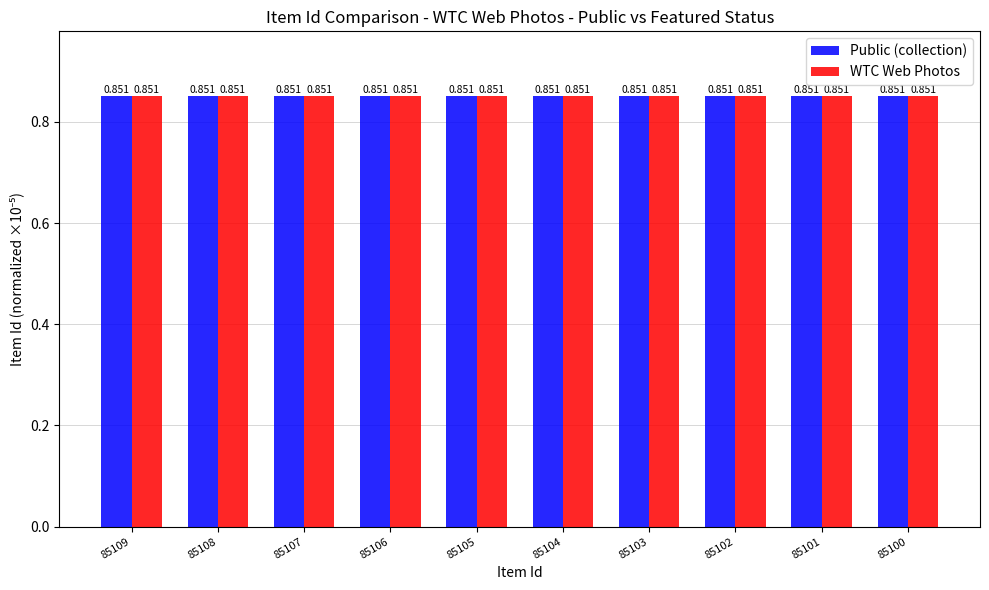

What is the value of the WTC Web Photos bar at the 3rd from the left?

0.9